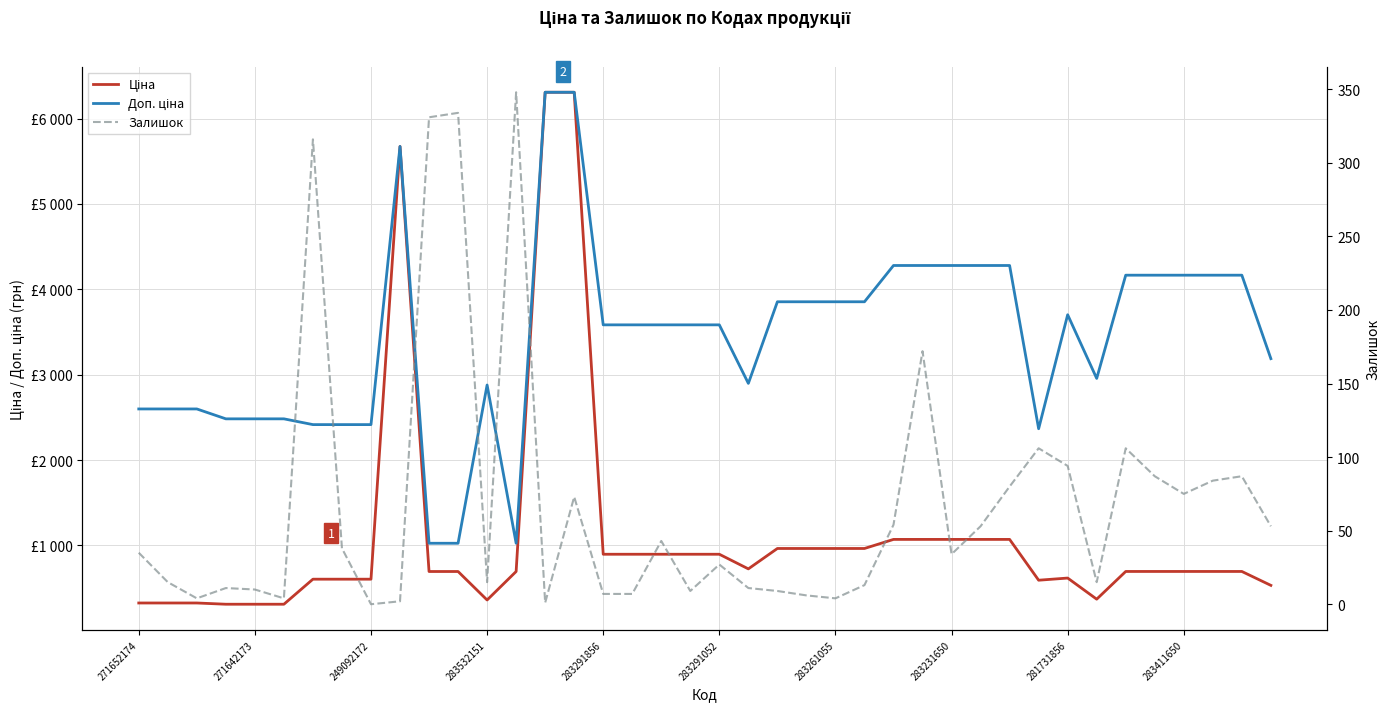

What is the highest value of the Залишок series?

348.0